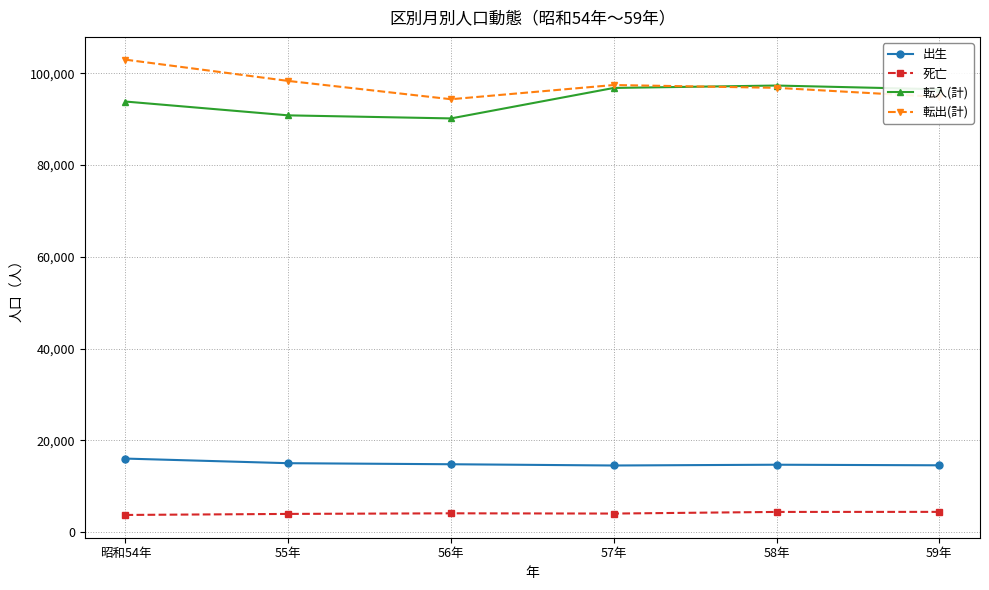

True or false: 出生 and 転出(計) intersect in this chart.

False